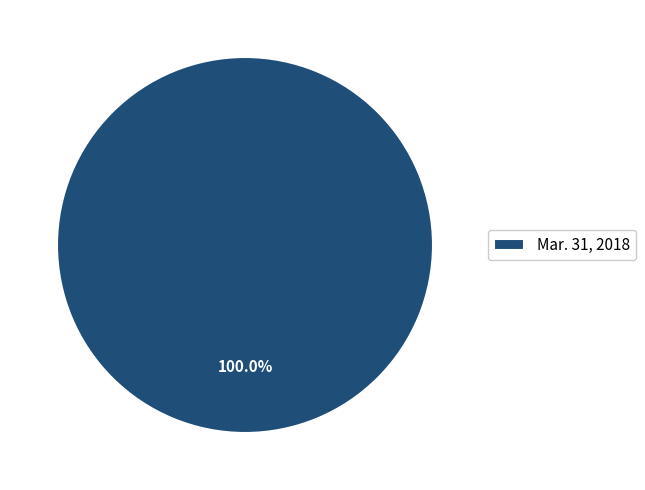

Rank the categories by value from highest to lowest.

Mar. 31, 2018